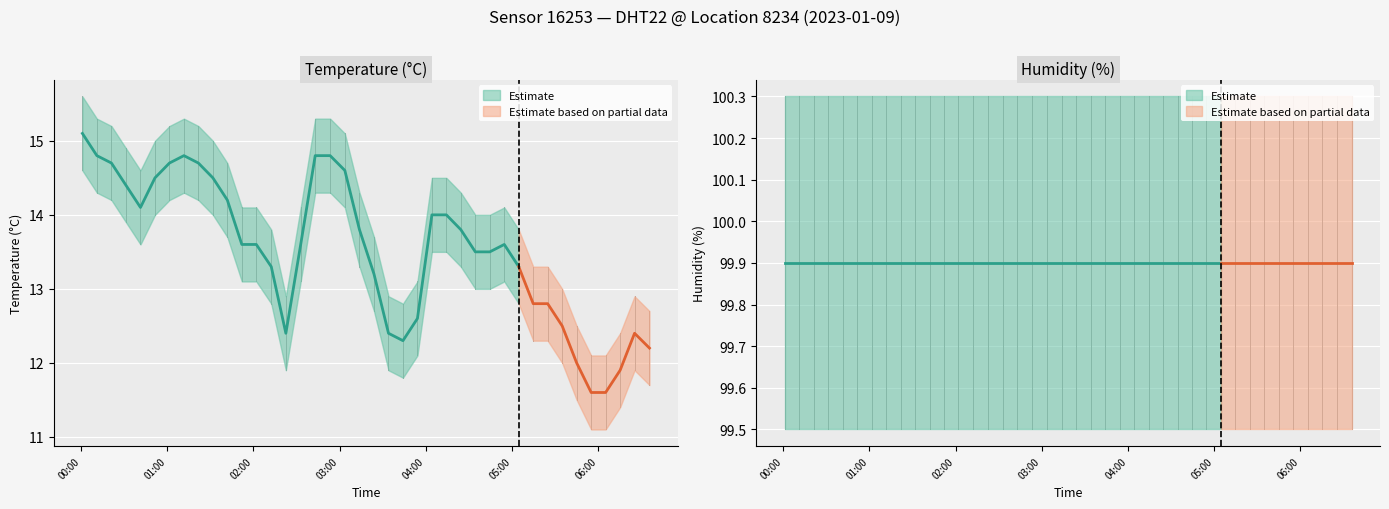

Is it true that humidity equals 99.9 at 03:03?

True